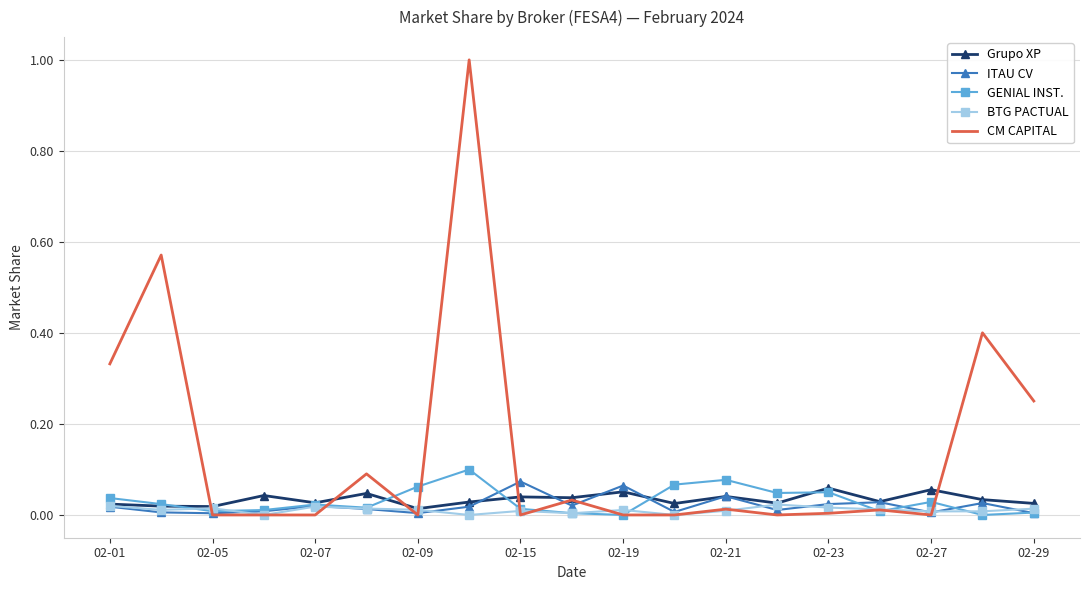

What is the maximum value shown in the chart?

1.0